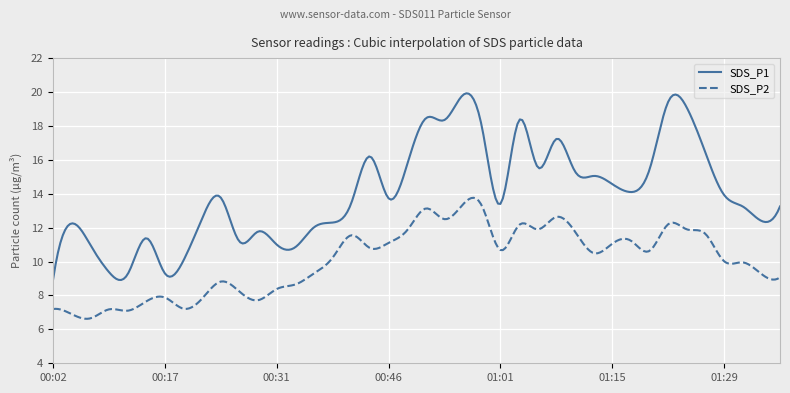

What is the maximum value shown in the chart?

19.9